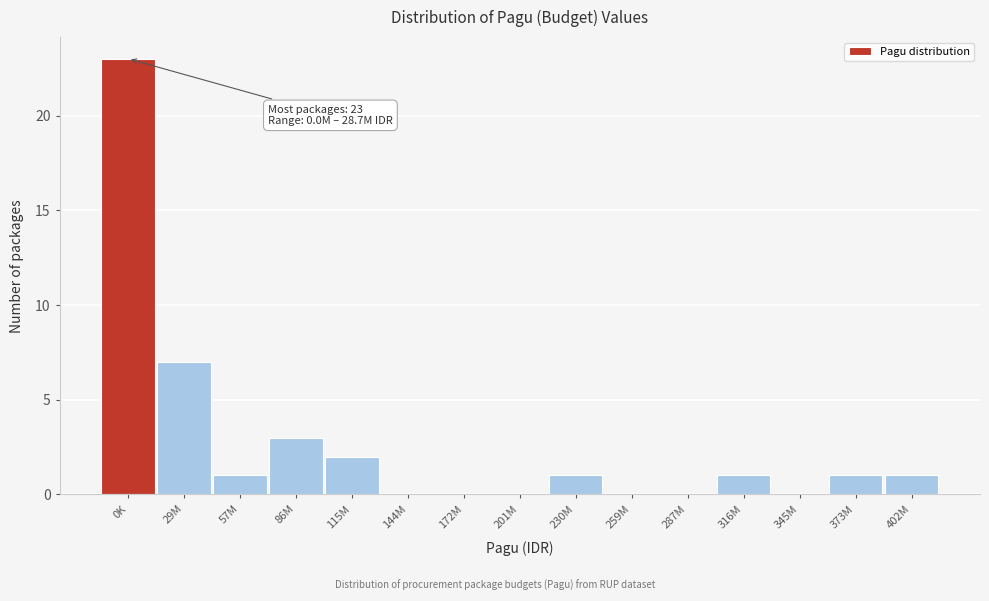

Reading left to right, list all the values displayed in this chart.

0K=23	29M=7	57M=1	86M=3	115M=2	144M=0	172M=0	201M=0	230M=1	259M=0	287M=0	316M=1	345M=0	373M=1	402M=1